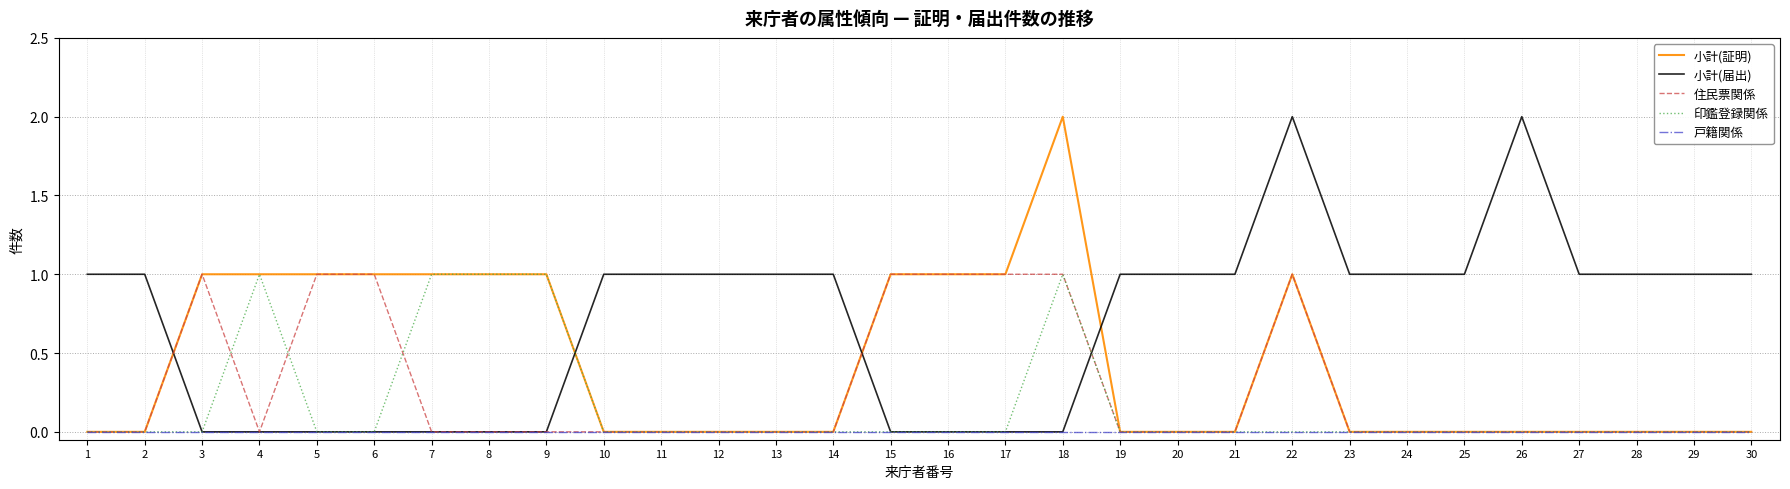

Which category has the highest value in the 小計(証明) series?

18